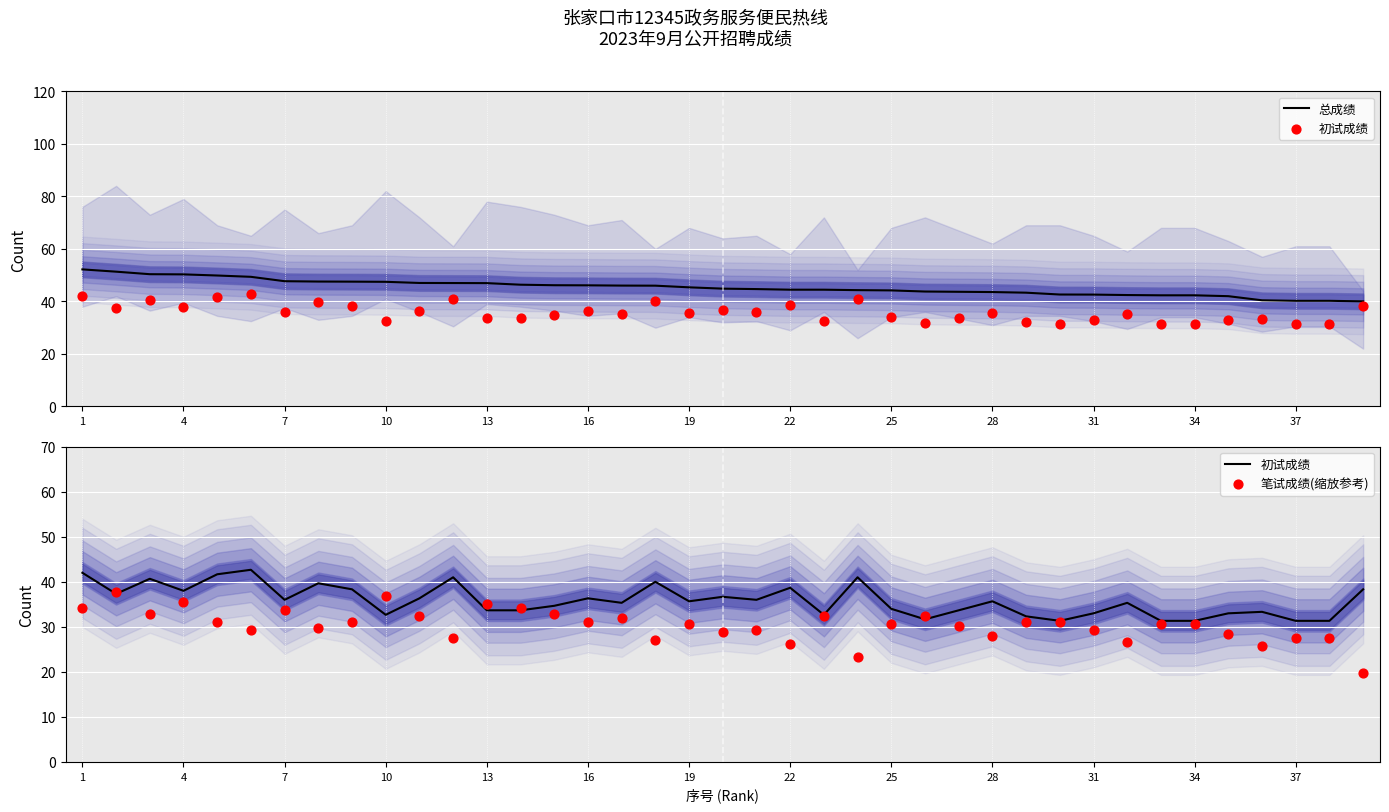

What is the total value across all series at 16?

164.0